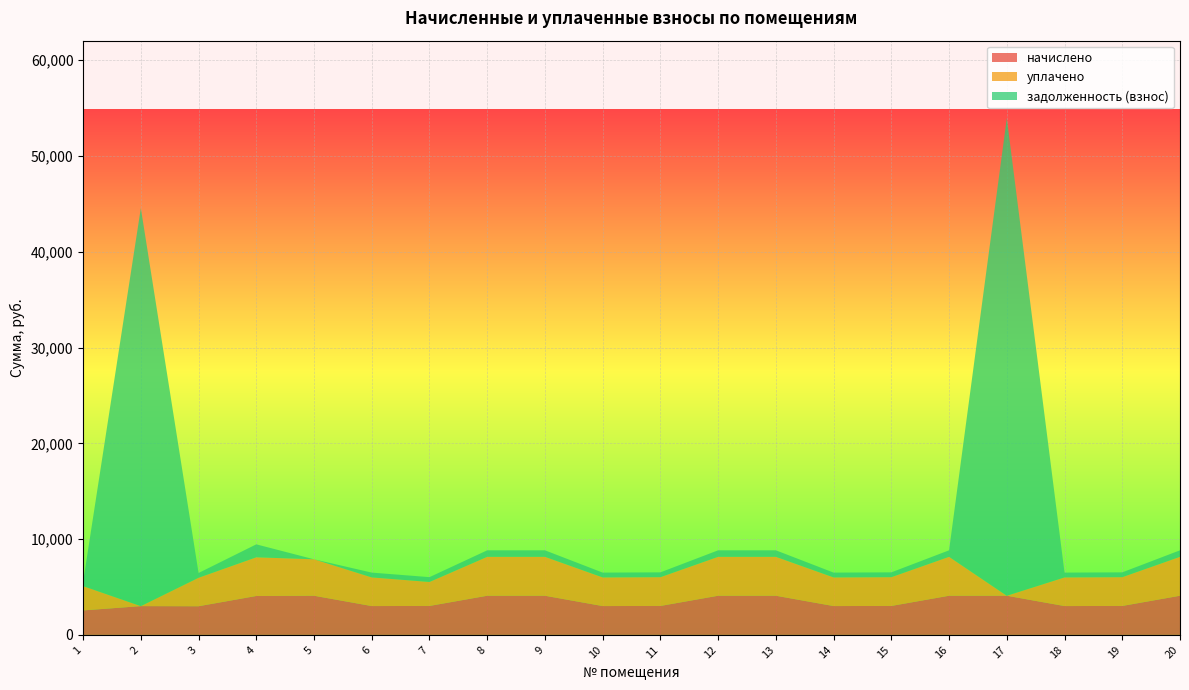

Reading left to right, transcribe all the data shown in this chart.

начислено: 2554.7	3004.1	2991.8	4063.0	4087.6	3010.3	3022.6	4087.6	4087.6	3010.3	3022.6	4087.6	4087.6	3010.3	3022.6	4087.6	4087.6	3010.3	3022.6	4087.6
уплачено: 2538.6	0.0	2972.9	4037.2	3804.5	2991.2	2503.5	4061.7	4061.7	2991.2	3003.5	4061.7	4061.7	2991.2	3003.5	4061.7	0.0	2991.2	3003.5	4061.7
задолженность (взнос): 425.8	41550.8	498.6	1354.3	0.0	501.7	503.8	681.3	681.3	501.7	503.8	681.3	681.3	501.7	503.8	681.3	49858.5	501.7	503.8	681.3